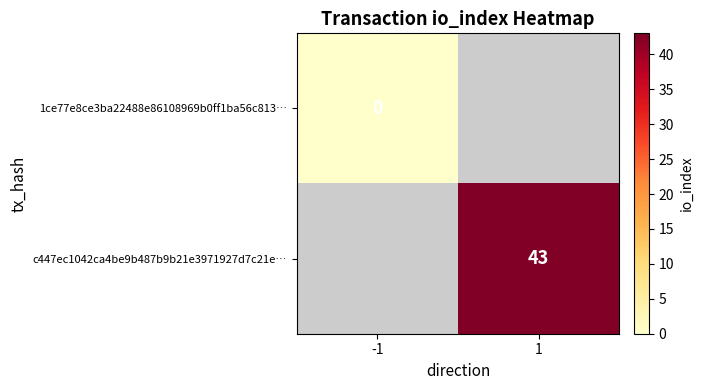

Is it true that c447ec1042ca4be9b487b9b21e3971927d7c21e… equals 23 at 1?

False